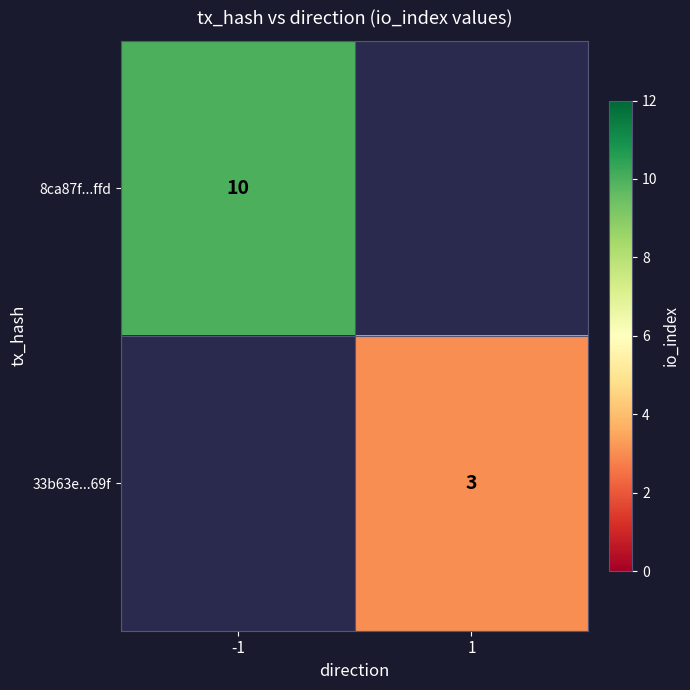

The value of 8ca87f...ffd at -1 is 6. True or false?

False